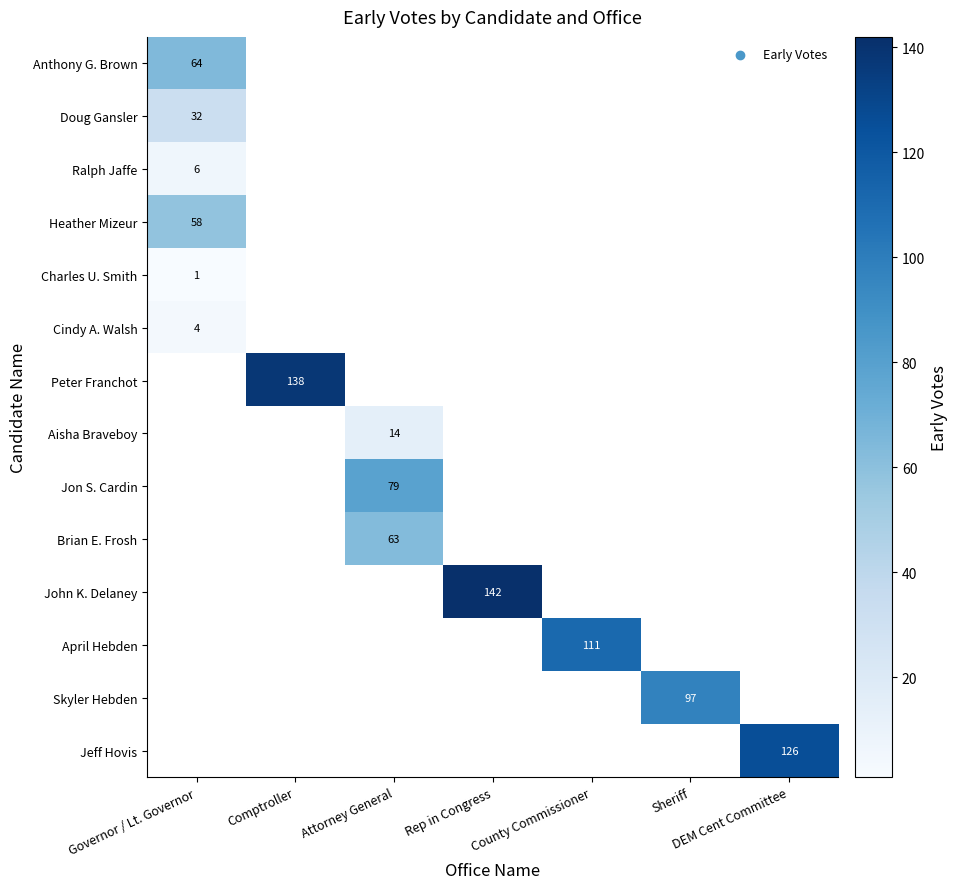

Is the value of Skyler Hebden at Sheriff greater than the value of Cindy A. Walsh at Governor / Lt. Governor?

Yes